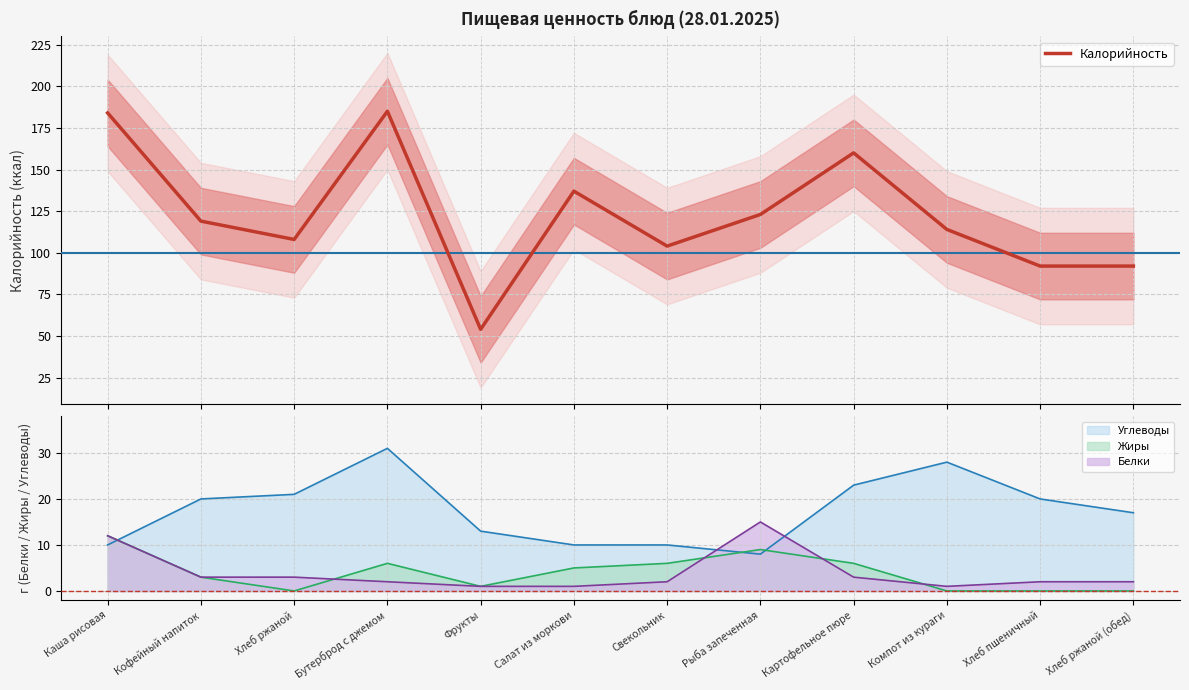

What is the change in value from Картофельное пюре to Хлеб пшеничный?

-68